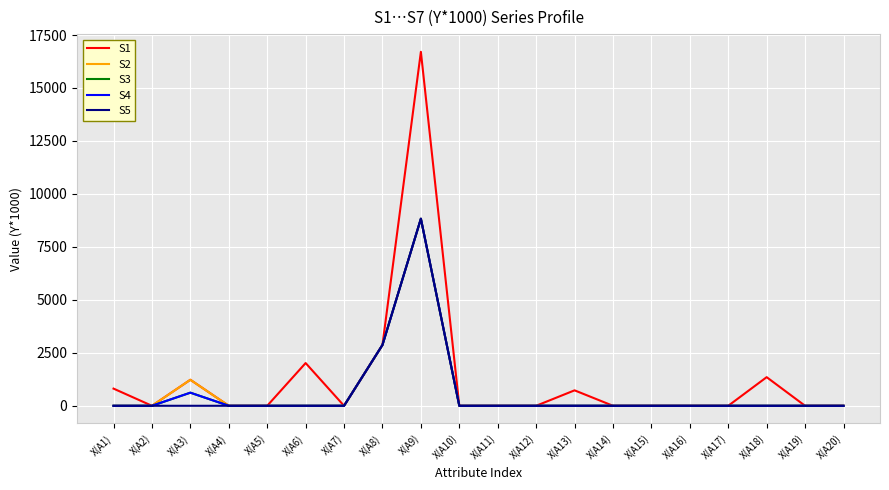

Is this an area chart (filled region under the line)?

No